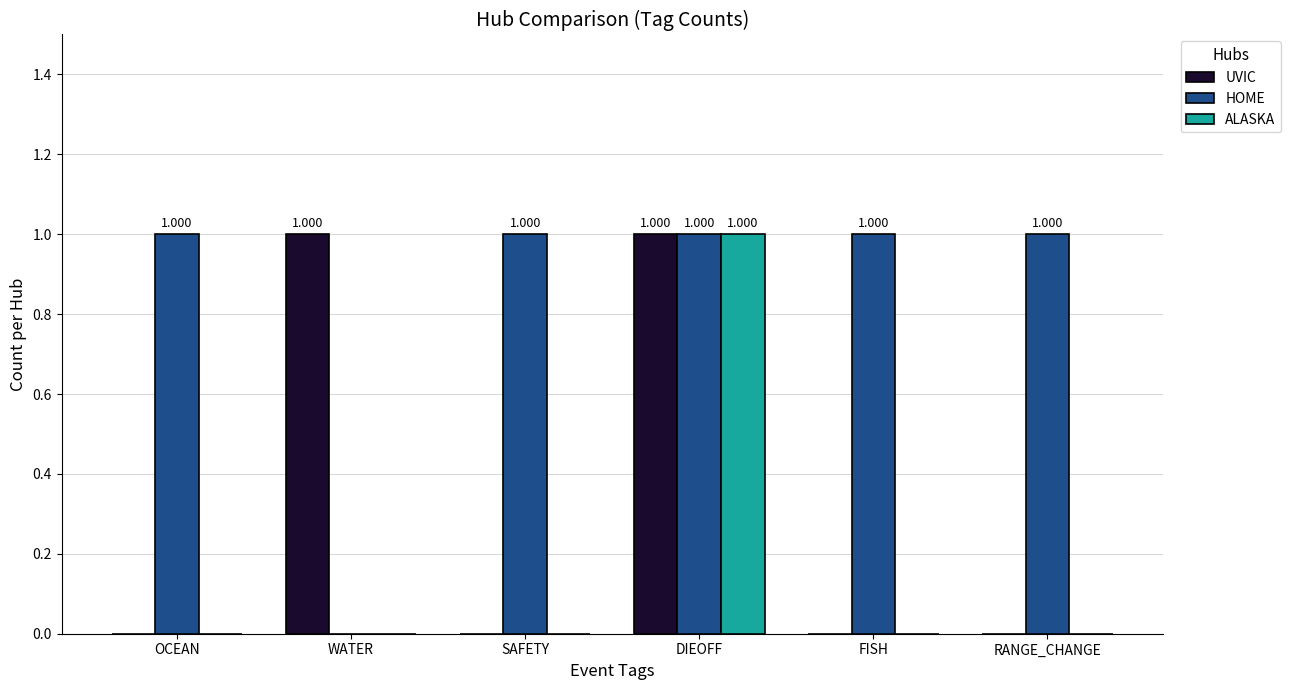

Count the number of categories in the chart.

6